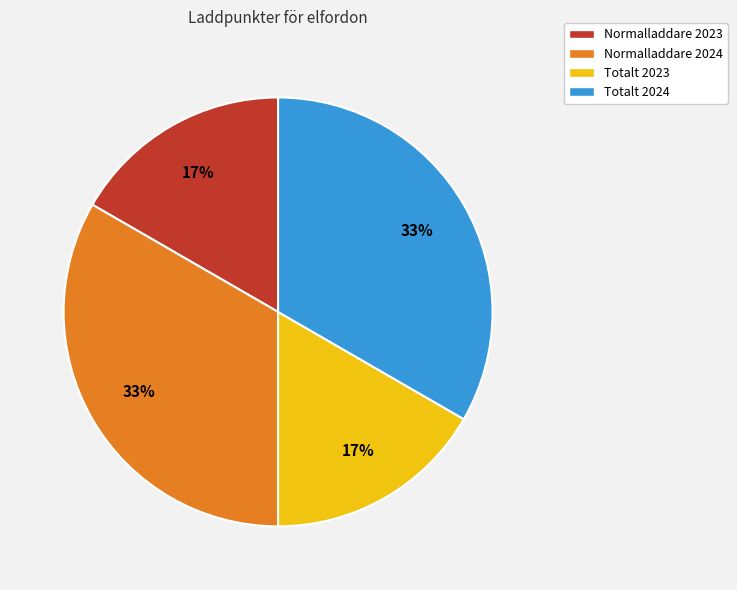

How many slices are in this pie chart?

4